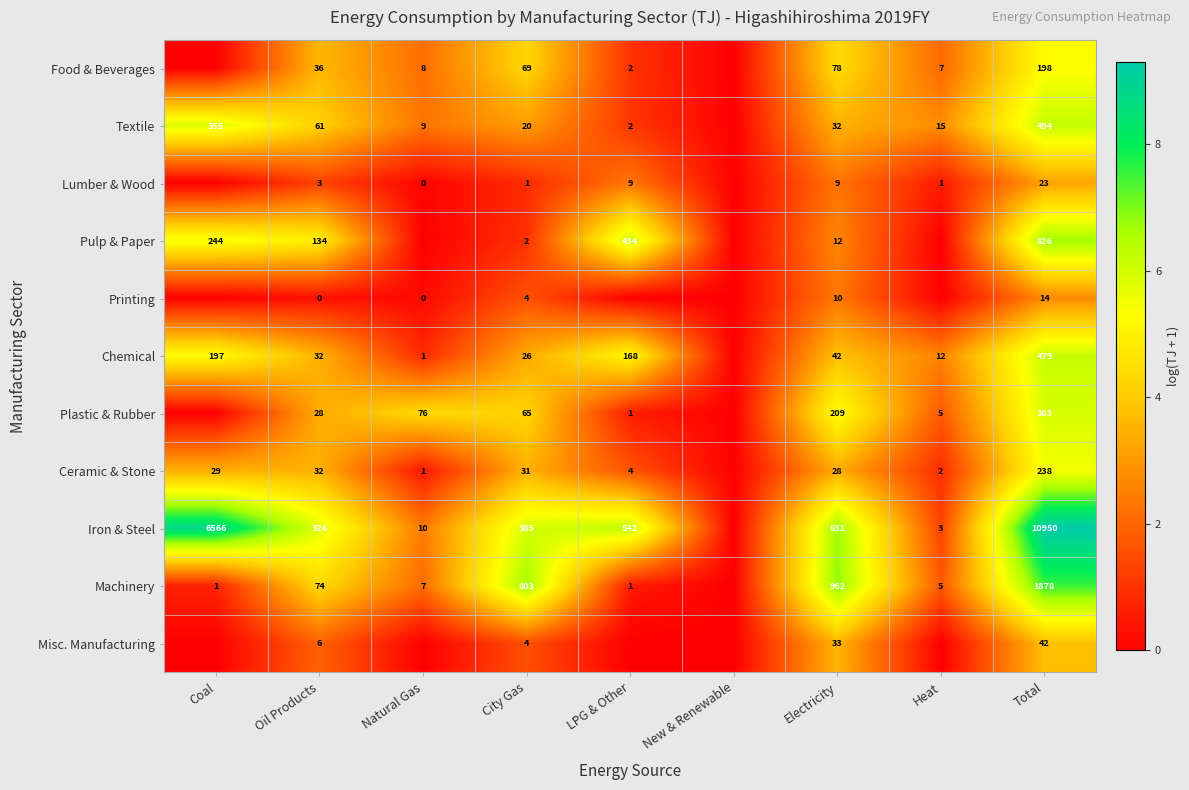

What is the difference between the highest and lowest values at Electricity?

953